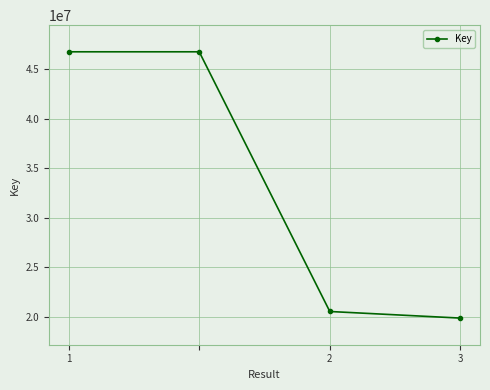

What is the value of the 4th point from the left?

19842331